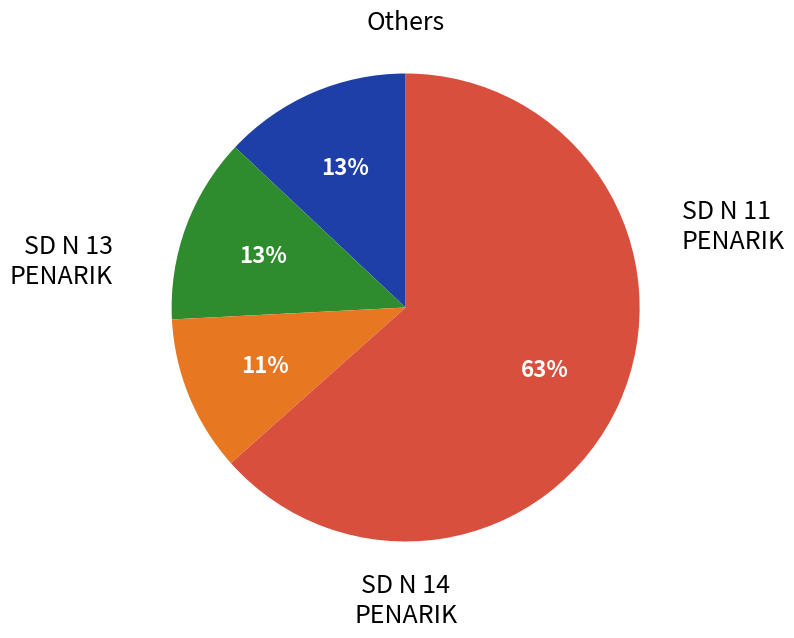

Count the number of slices in the pie.

4